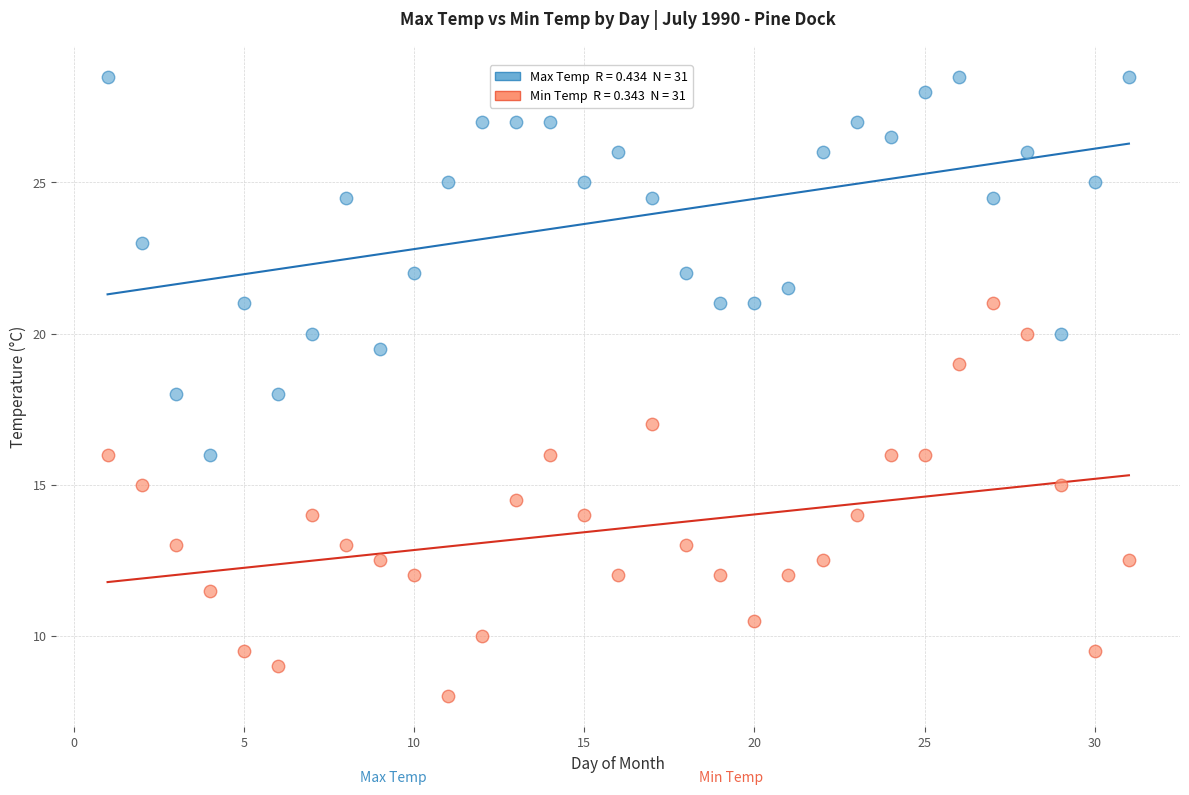

Across all data points, what is the range of Y values (max minus min)?

20.5